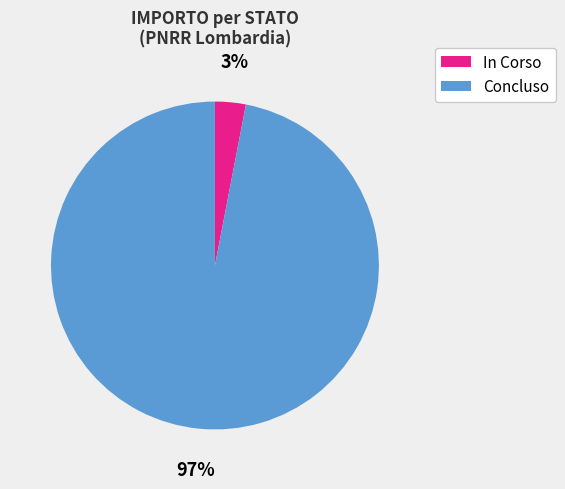

Is the sum of Concluso and In Corso greater than half?

Yes